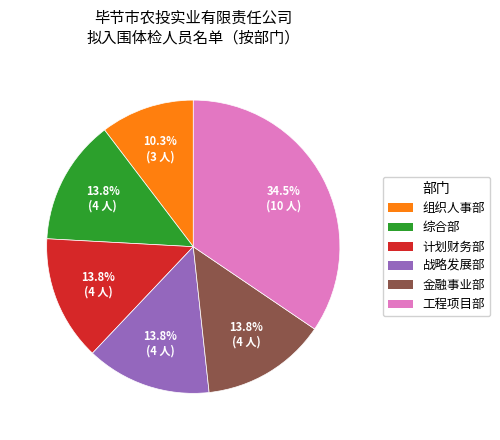

What is the ratio of the value at 金融事业部 to the value at 计划财务部?

1.0